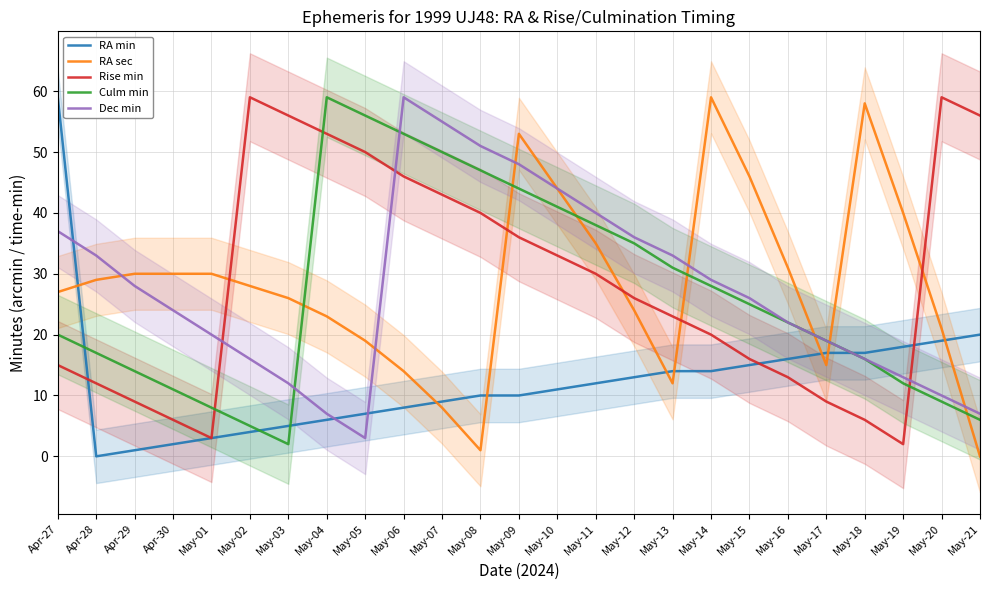

How many data points does each series have?

25